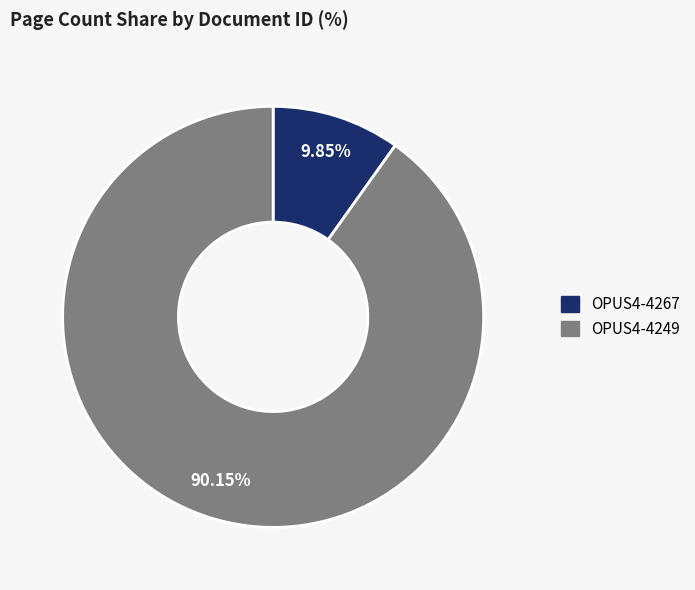

Combined, what portion of the pie is OPUS4-4249 and OPUS4-4267?

100.0%